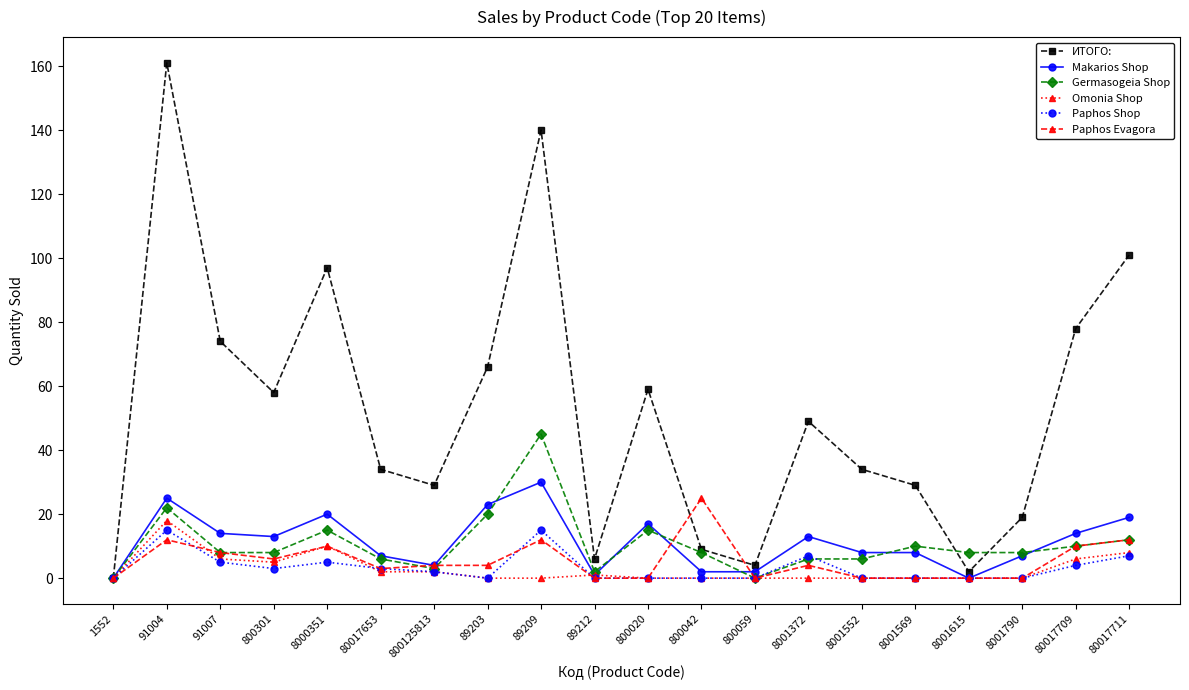

How many values in ИТОГО: are above zero?

19